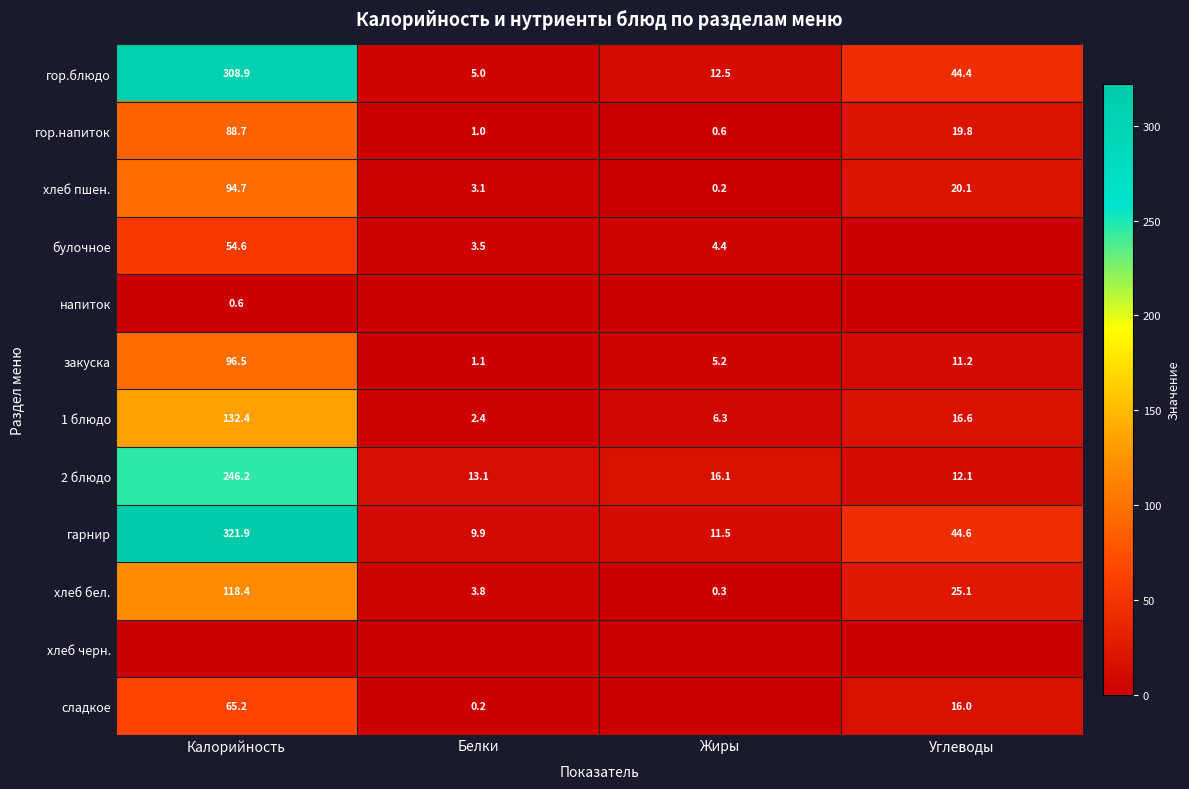

What is the approximate value of хлеб пшен. at Белки?

3.1